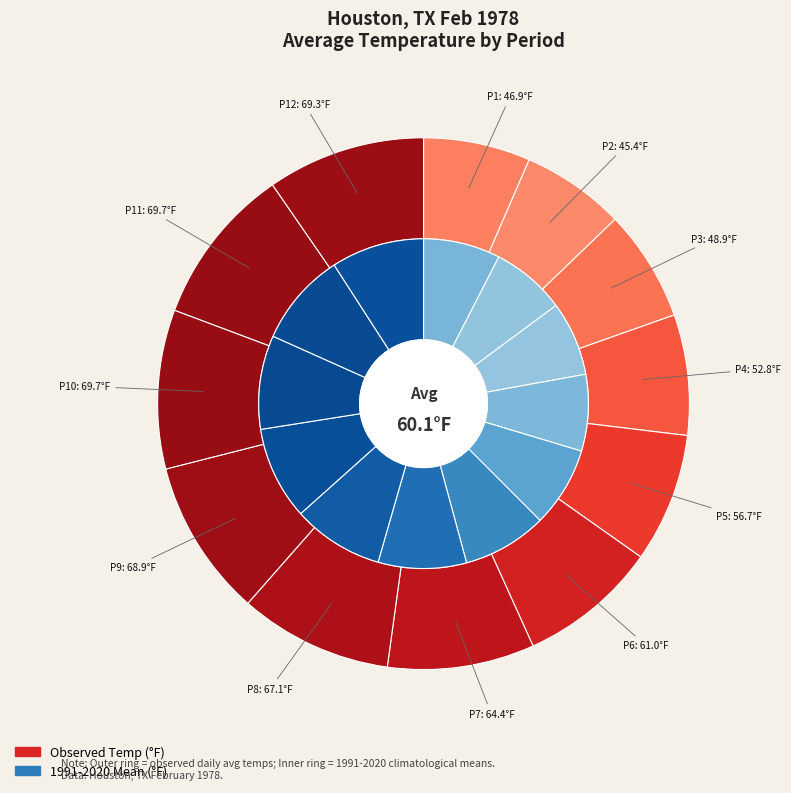

Combined, what portion of the pie is Period 10 and Period 6?

18.1%